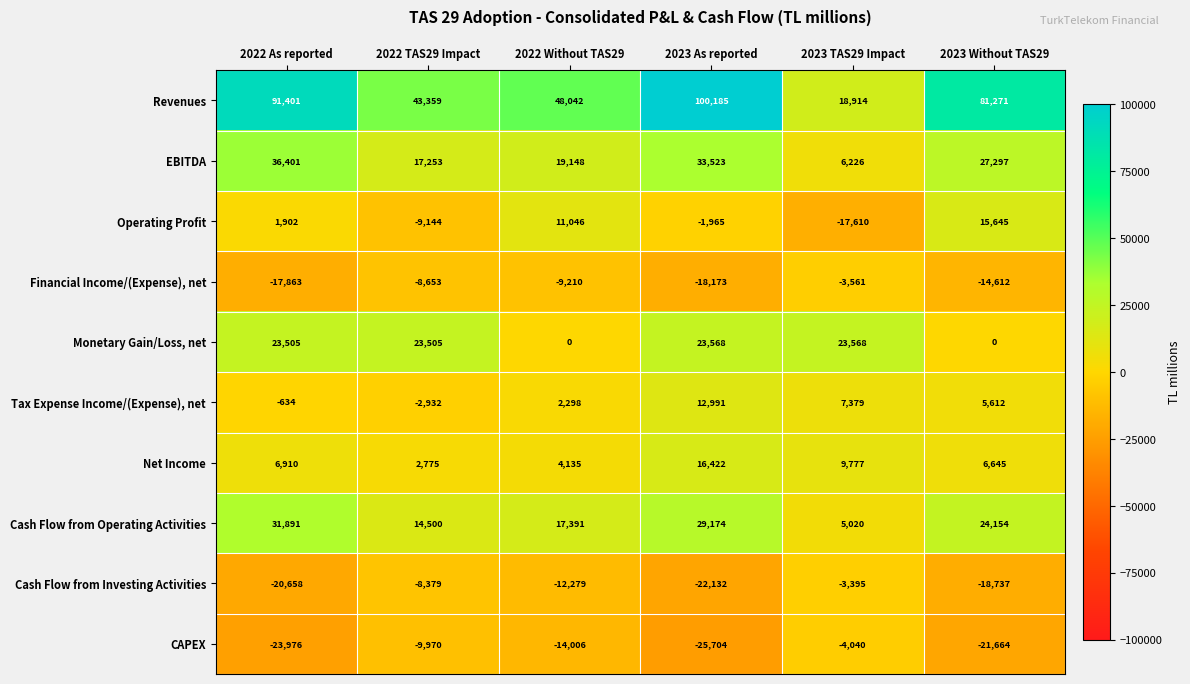

What is the minimum value shown in the chart?

-25704